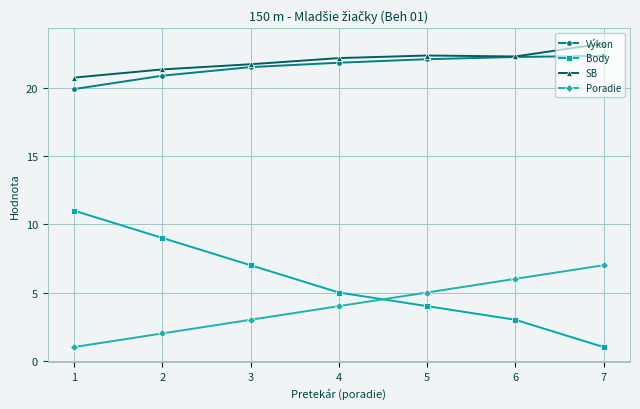

What is the difference between the highest and lowest values at 5?

18.4